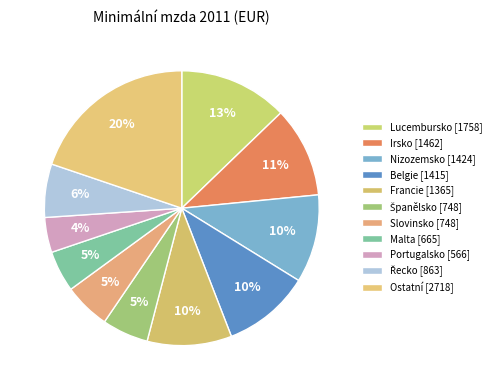

Does any single category account for the majority?

No